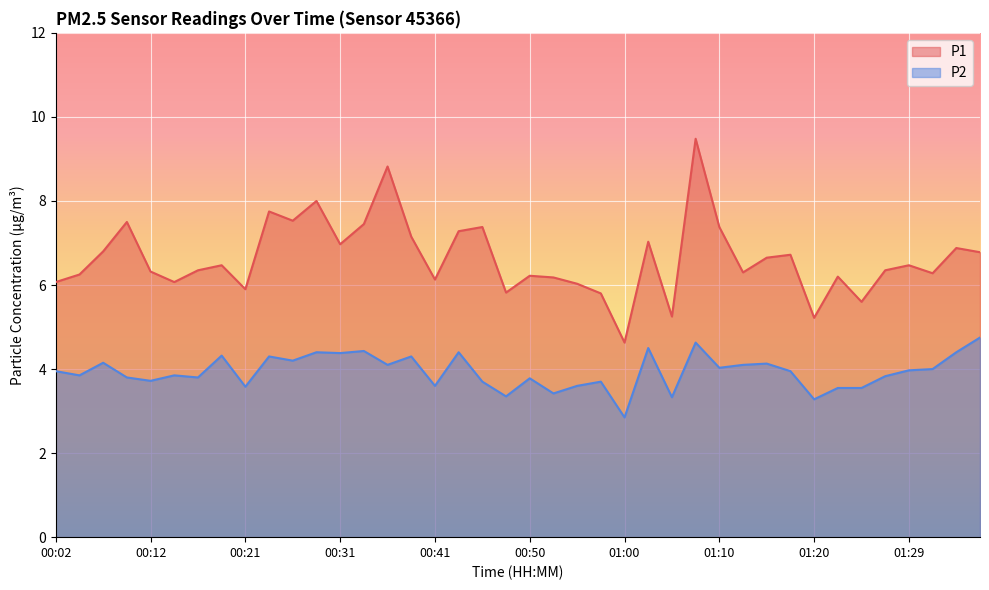

True or false: P1 and P2 cross at least once.

False